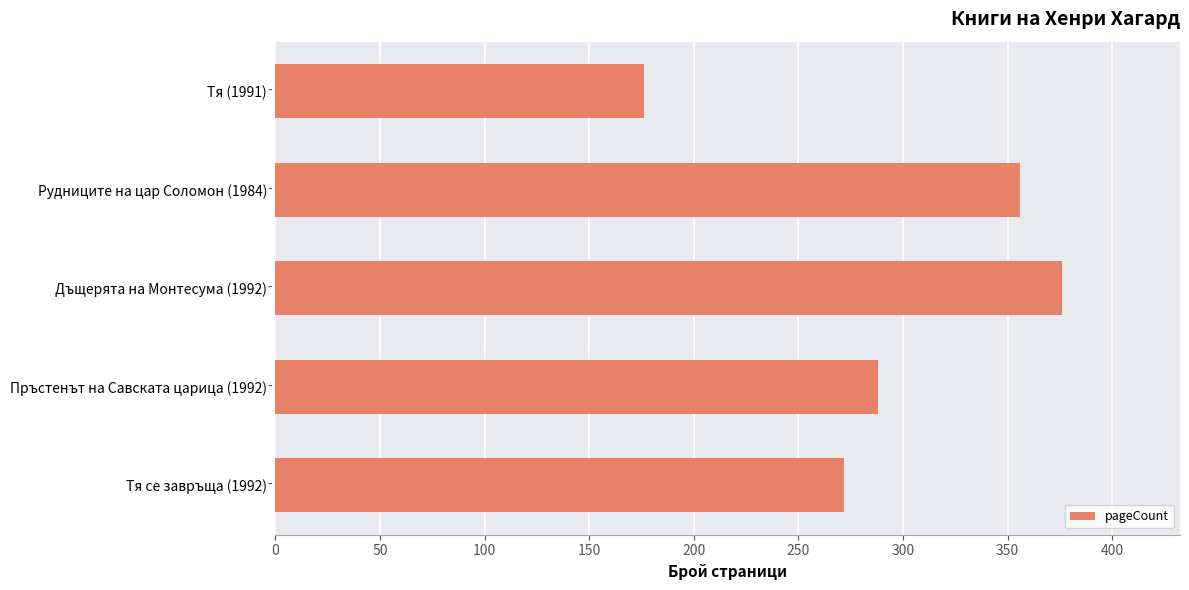

List the labels in order of value, largest first.

Дъщерята на Монтесума (1992), Рудниците на цар Соломон (1984), Пръстенът на Савската царица (1992), Тя се завръща (1992), Тя (1991)